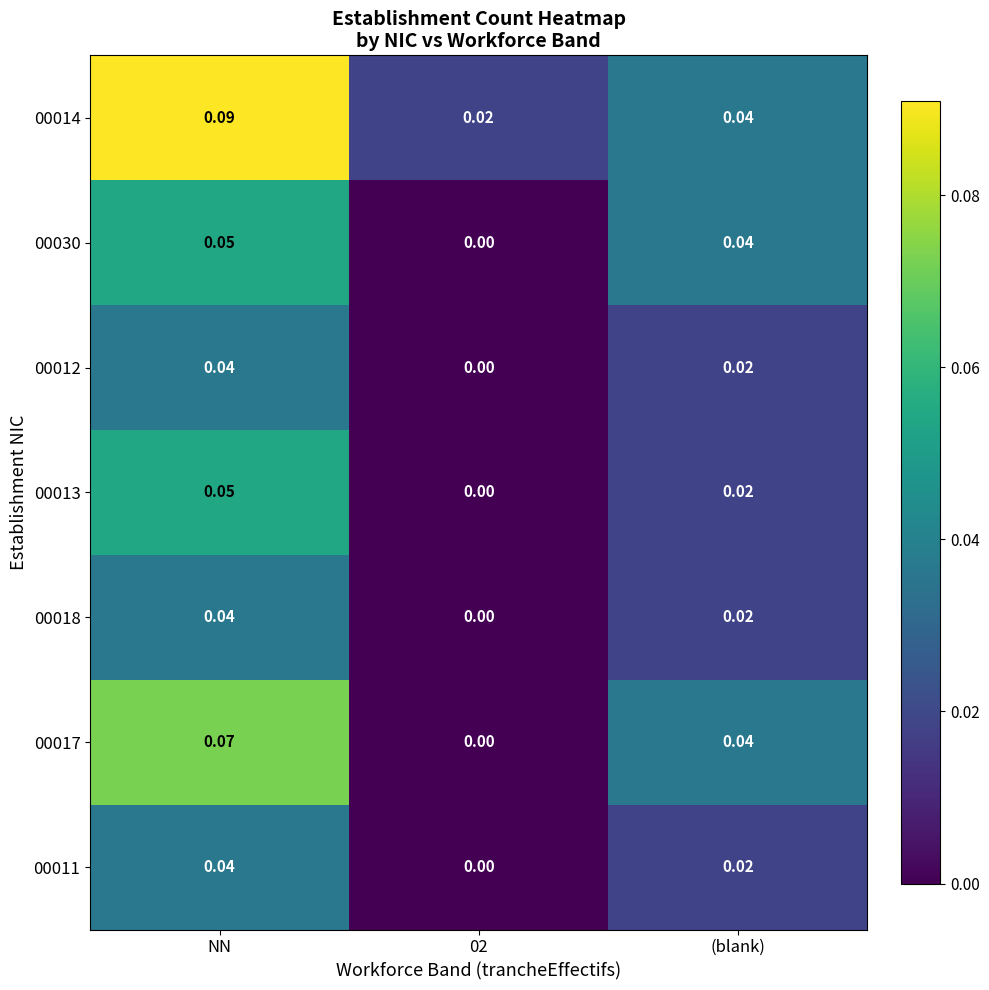

Is the value of 00012 at 02 greater than the value of 00018 at (blank)?

No